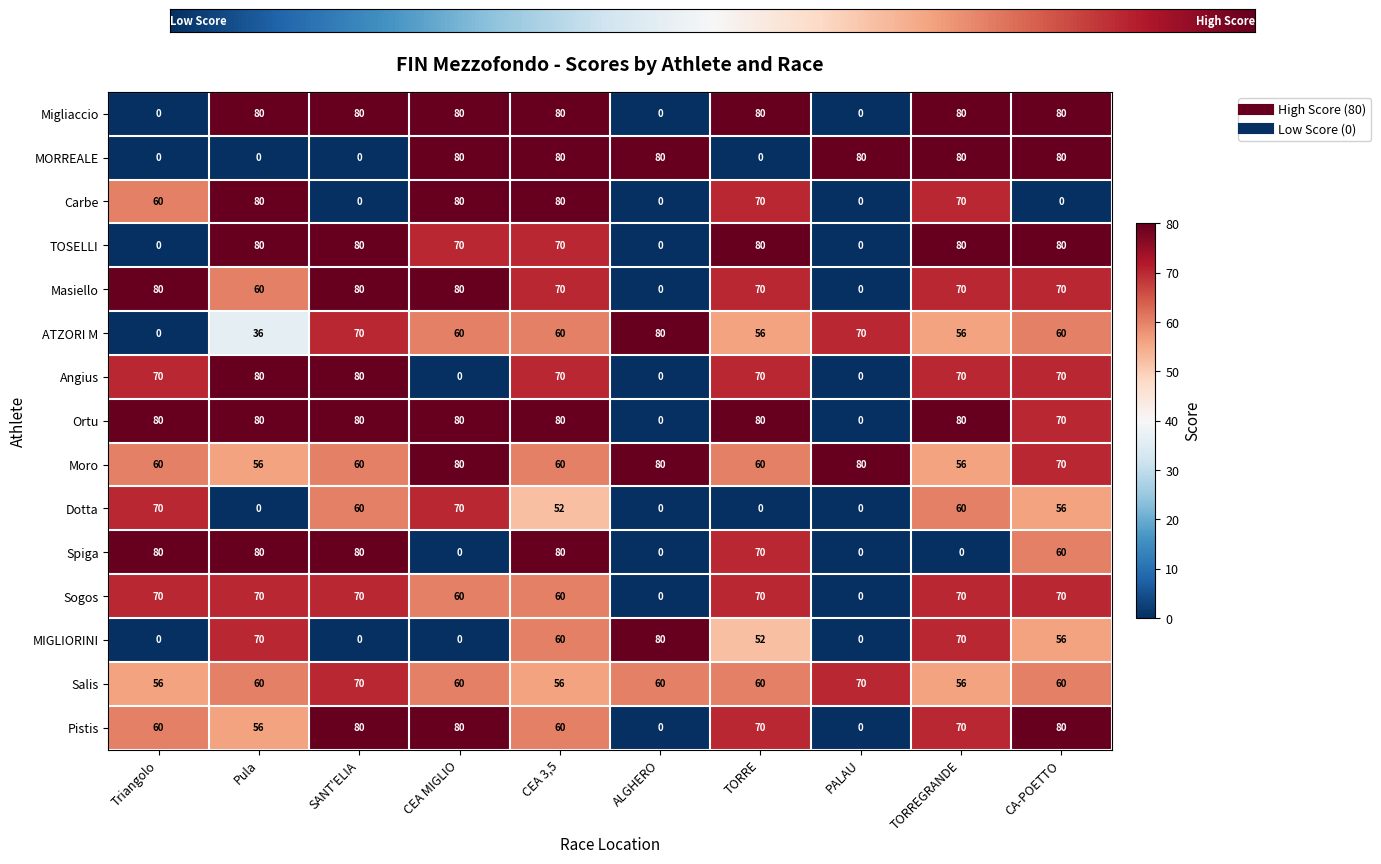

What is the difference between the highest and lowest values at Triangolo?

80